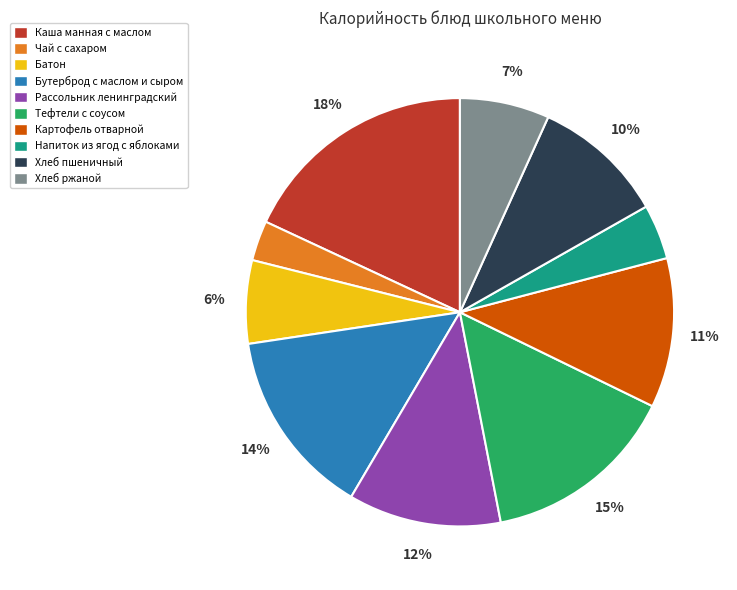

To the nearest percent, what portion does Рассольник ленинградский represent?

12%